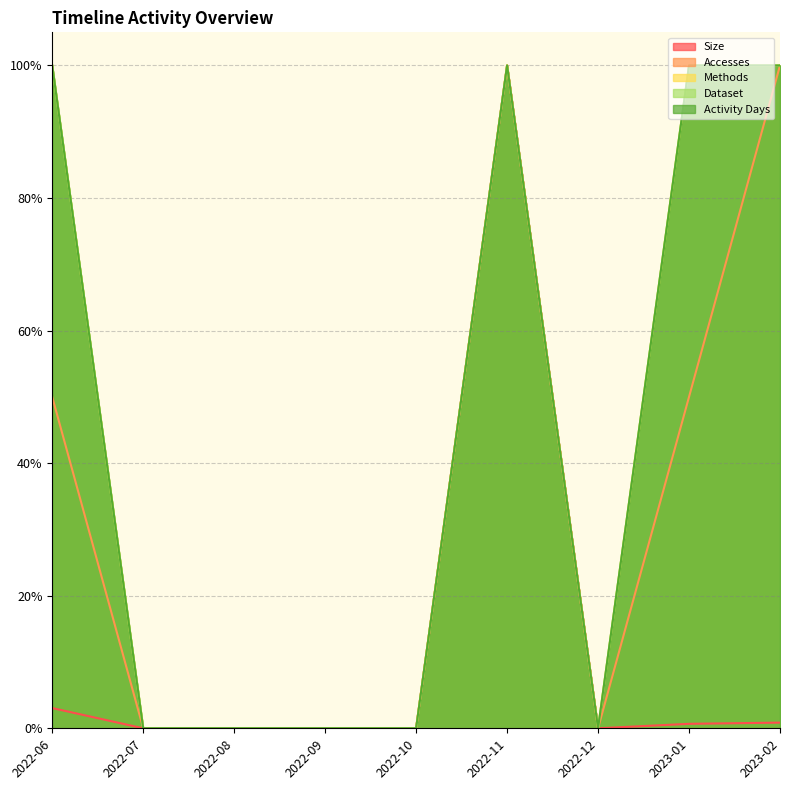

Where is Methods nearest to the value 50?

2022-06